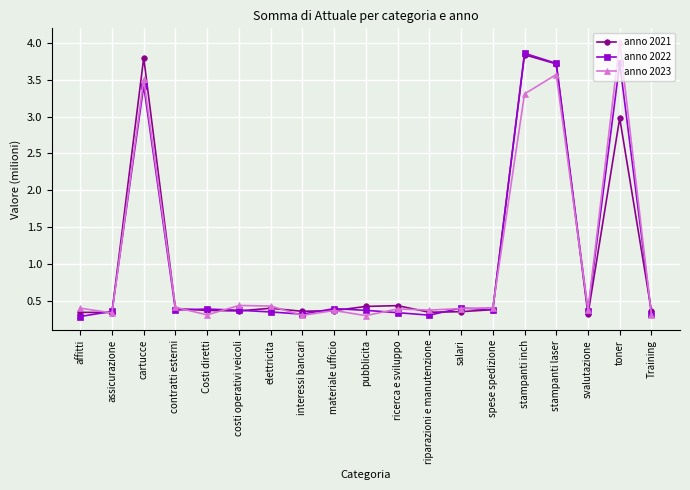

At how many categories does at least one series exceed 2?

4